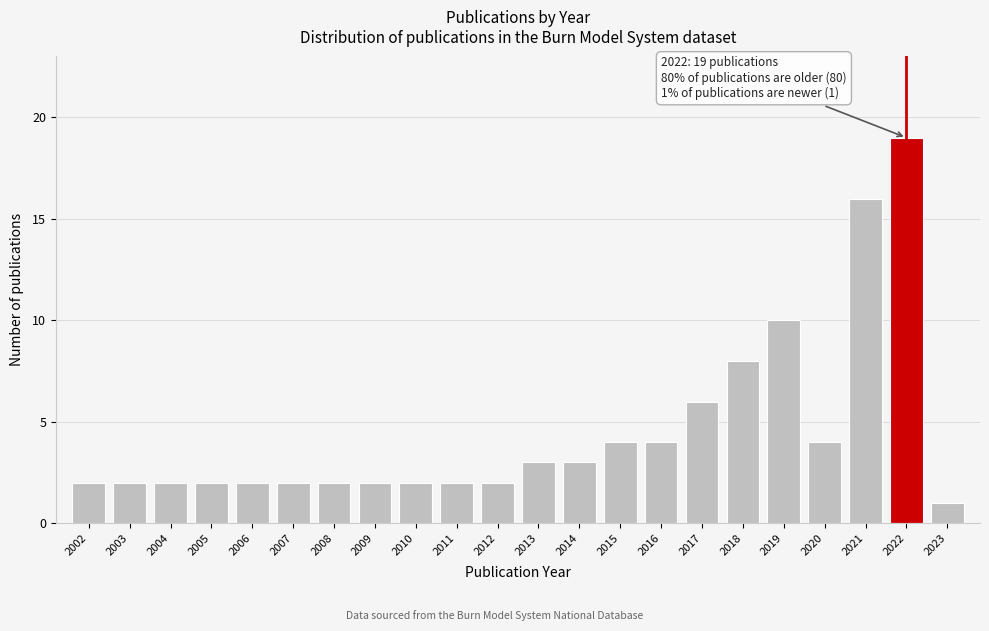

Reading right to left, what are all the values shown in this chart?

1	19	16	4	10	8	6	4	4	3	3	2	2	2	2	2	2	2	2	2	2	2